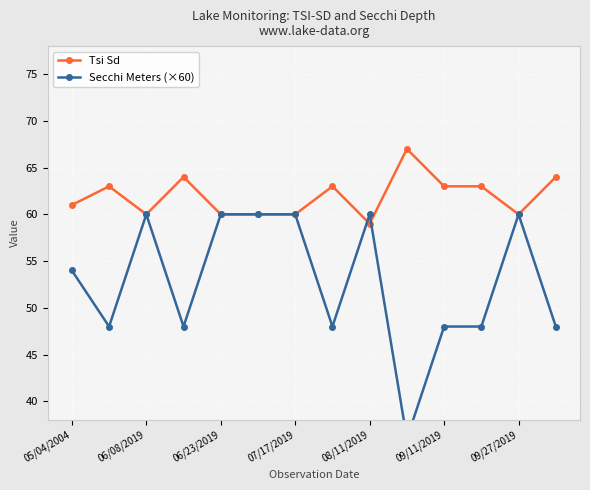

Is it true that Secchi Meters (×60) equals 20 at 11?

False